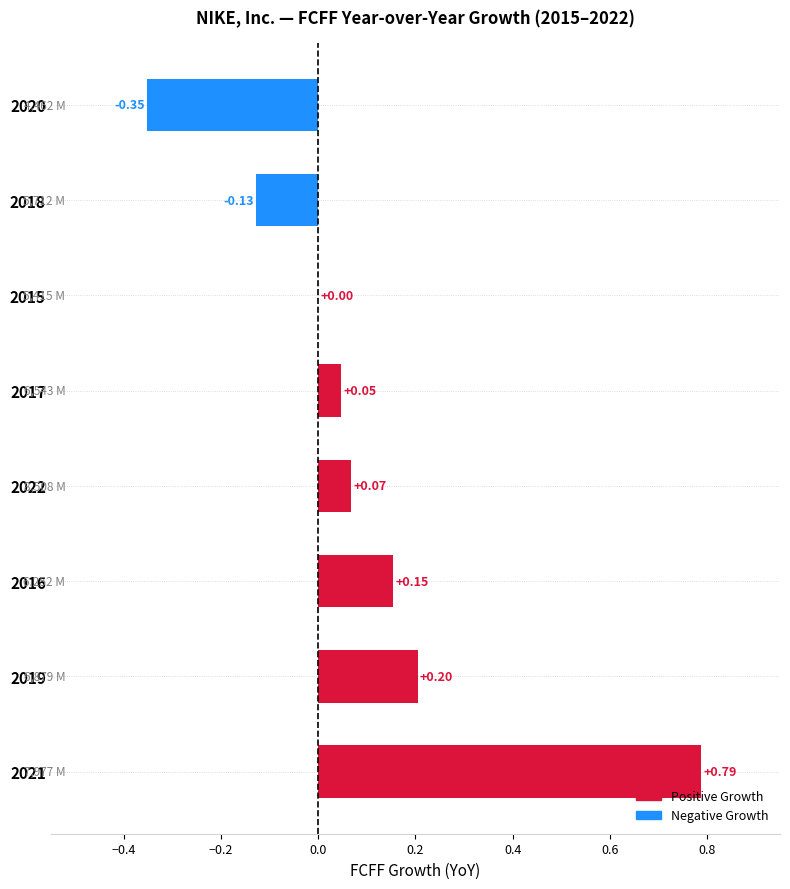

What is the change in value from 2021 to 2022?

-0.7